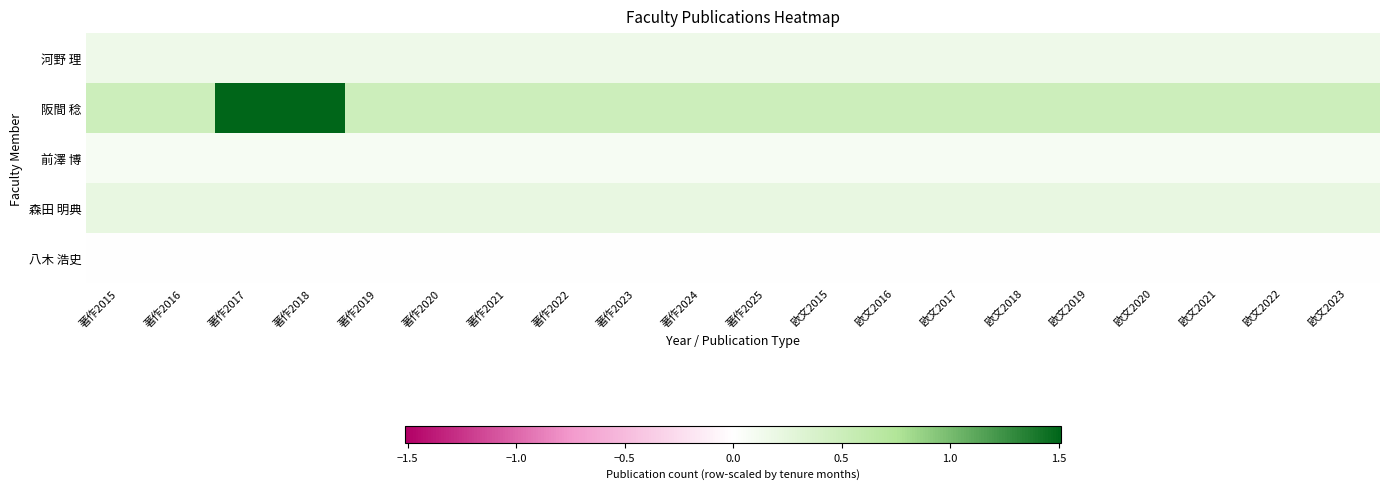

Reading left to right, list all the values displayed in this chart.

河野 理: 著作2015=0.2	著作2016=0.2	著作2017=0.2	著作2018=0.2	著作2019=0.2	著作2020=0.2	著作2021=0.2	著作2022=0.2	著作2023=0.2	著作2024=0.2	著作2025=0.2	欧文2015=0.2	欧文2016=0.2	欧文2017=0.2	欧文2018=0.2	欧文2019=0.2	欧文2020=0.2	欧文2021=0.2	欧文2022=0.2	欧文2023=0.2
阪間 稔: 著作2015=0.5	著作2016=0.5	著作2017=1.5	著作2018=1.5	著作2019=0.5	著作2020=0.5	著作2021=0.5	著作2022=0.5	著作2023=0.5	著作2024=0.5	著作2025=0.5	欧文2015=0.5	欧文2016=0.5	欧文2017=0.5	欧文2018=0.5	欧文2019=0.5	欧文2020=0.5	欧文2021=0.5	欧文2022=0.5	欧文2023=0.5
前澤 博: 著作2015=0.1	著作2016=0.1	著作2017=0.1	著作2018=0.1	著作2019=0.1	著作2020=0.1	著作2021=0.1	著作2022=0.1	著作2023=0.1	著作2024=0.1	著作2025=0.1	欧文2015=0.1	欧文2016=0.1	欧文2017=0.1	欧文2018=0.1	欧文2019=0.1	欧文2020=0.1	欧文2021=0.1	欧文2022=0.1	欧文2023=0.1
森田 明典: 著作2015=0.2	著作2016=0.2	著作2017=0.2	著作2018=0.2	著作2019=0.2	著作2020=0.2	著作2021=0.2	著作2022=0.2	著作2023=0.2	著作2024=0.2	著作2025=0.2	欧文2015=0.2	欧文2016=0.2	欧文2017=0.2	欧文2018=0.2	欧文2019=0.2	欧文2020=0.2	欧文2021=0.2	欧文2022=0.2	欧文2023=0.2
八木 浩史: 著作2015=0.0	著作2016=0.0	著作2017=0.0	著作2018=0.0	著作2019=0.0	著作2020=0.0	著作2021=0.0	著作2022=0.0	著作2023=0.0	著作2024=0.0	著作2025=0.0	欧文2015=0.0	欧文2016=0.0	欧文2017=0.0	欧文2018=0.0	欧文2019=0.0	欧文2020=0.0	欧文2021=0.0	欧文2022=0.0	欧文2023=0.0